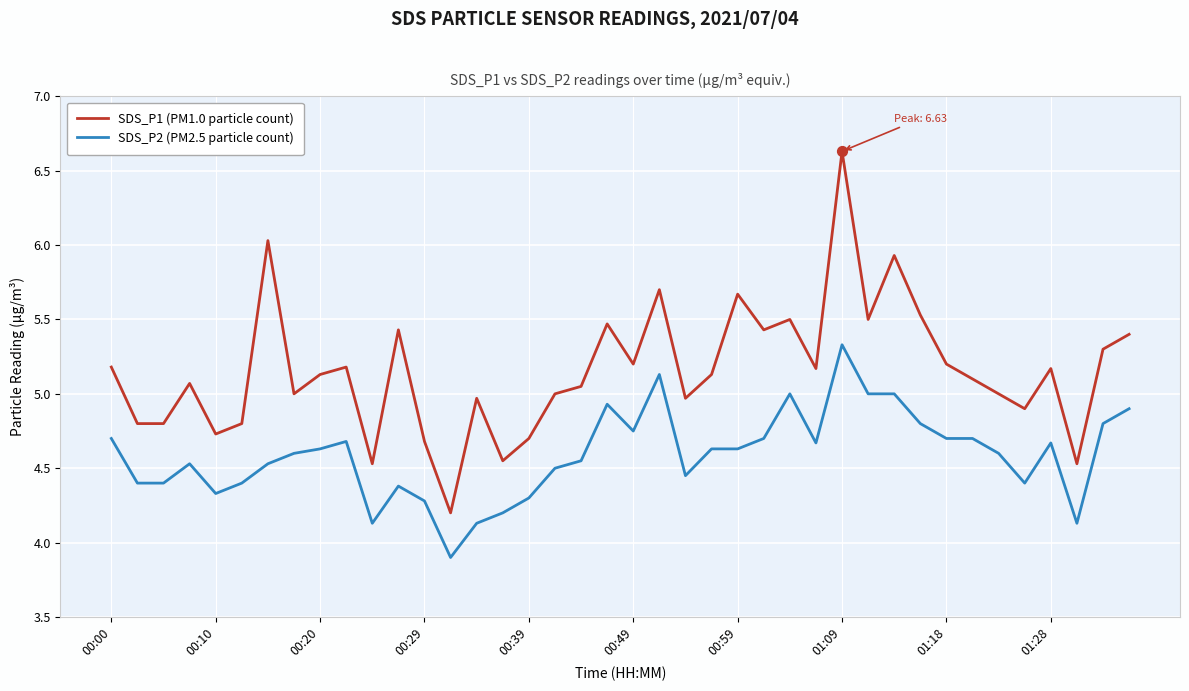

Which series has the largest total across all categories?

SDS_P1 (PM1.0 particle count)